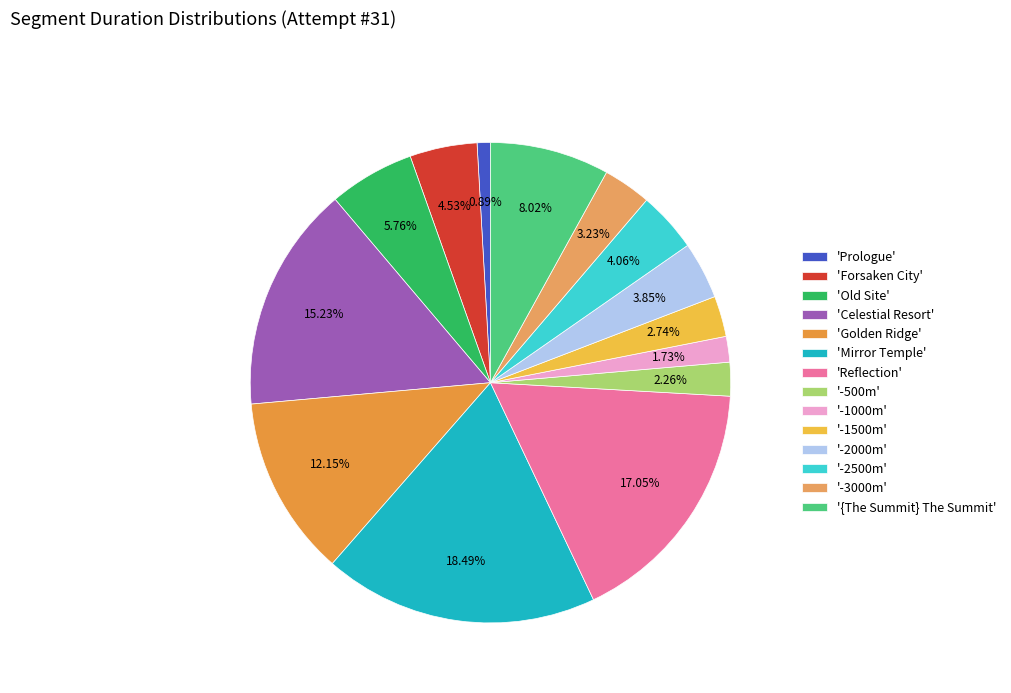

To the nearest percent, what is the difference between the largest and smallest slice percentages?

18%